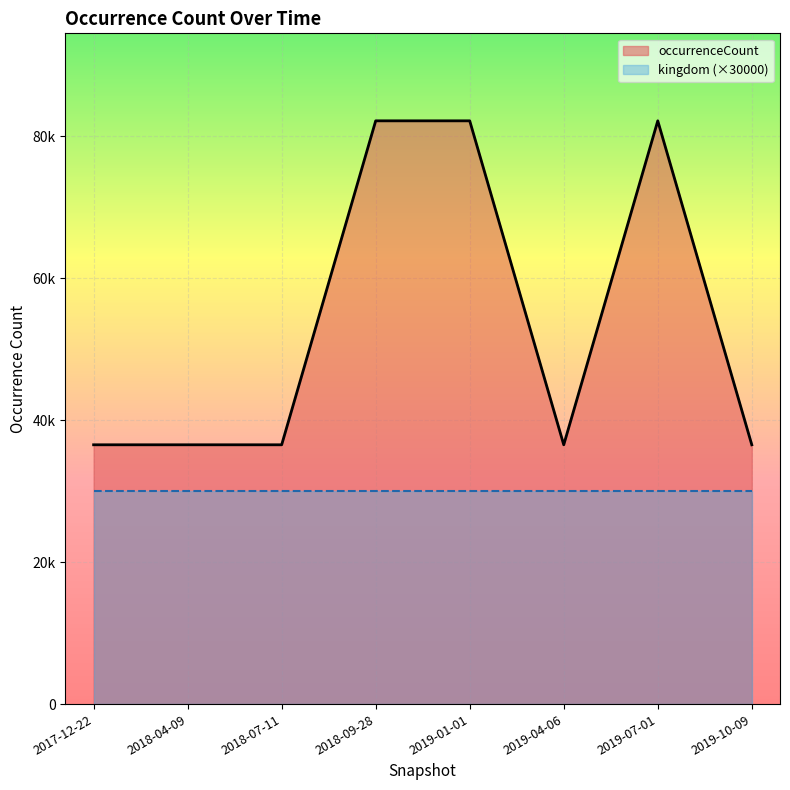

At which category does the data reach its first local peak?

2019-07-01